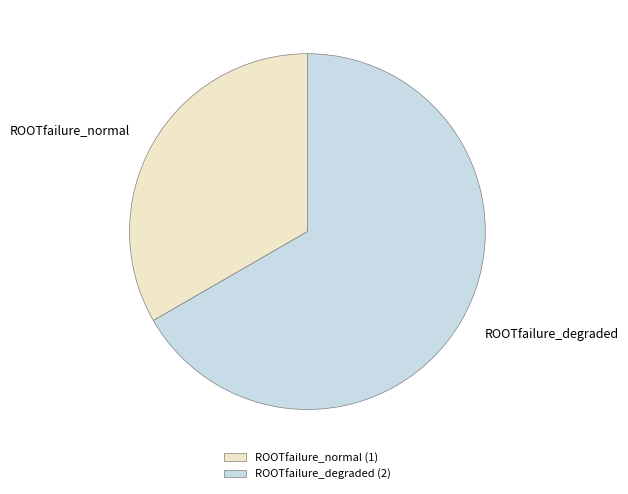

Is the sum of ROOTfailure_degraded and ROOTfailure_normal greater than half?

Yes